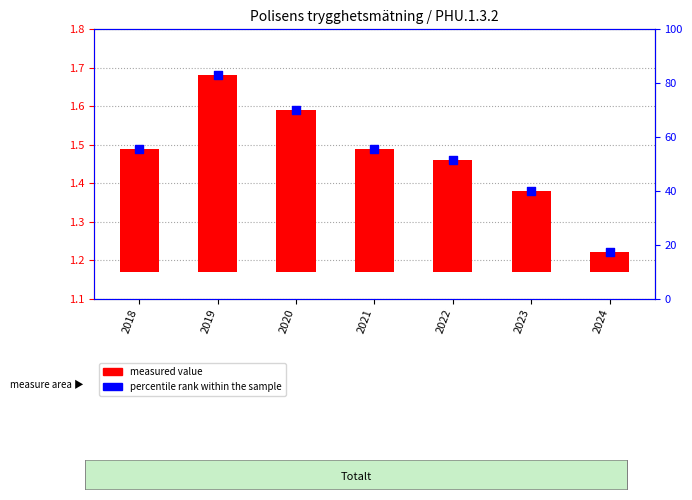

At how many categories does at least one series exceed 42?

5